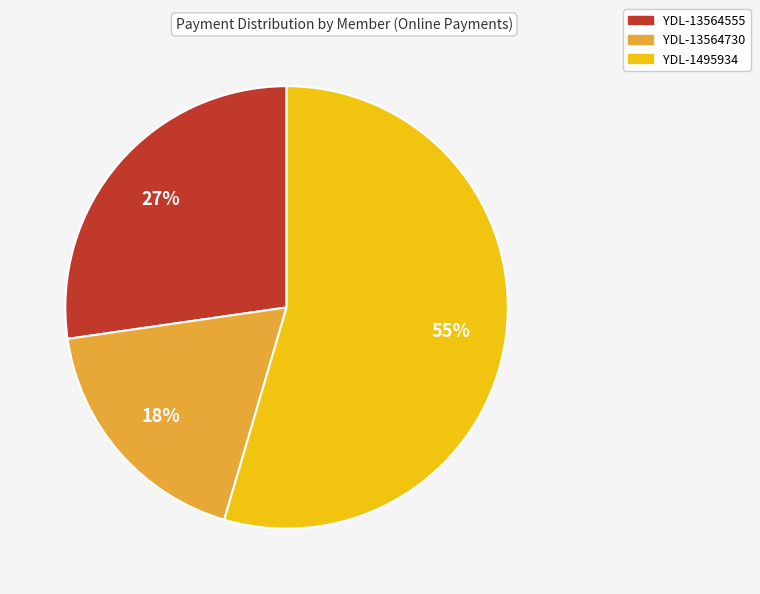

True or false: YDL-1495934 accounts for 61% of the total.

False